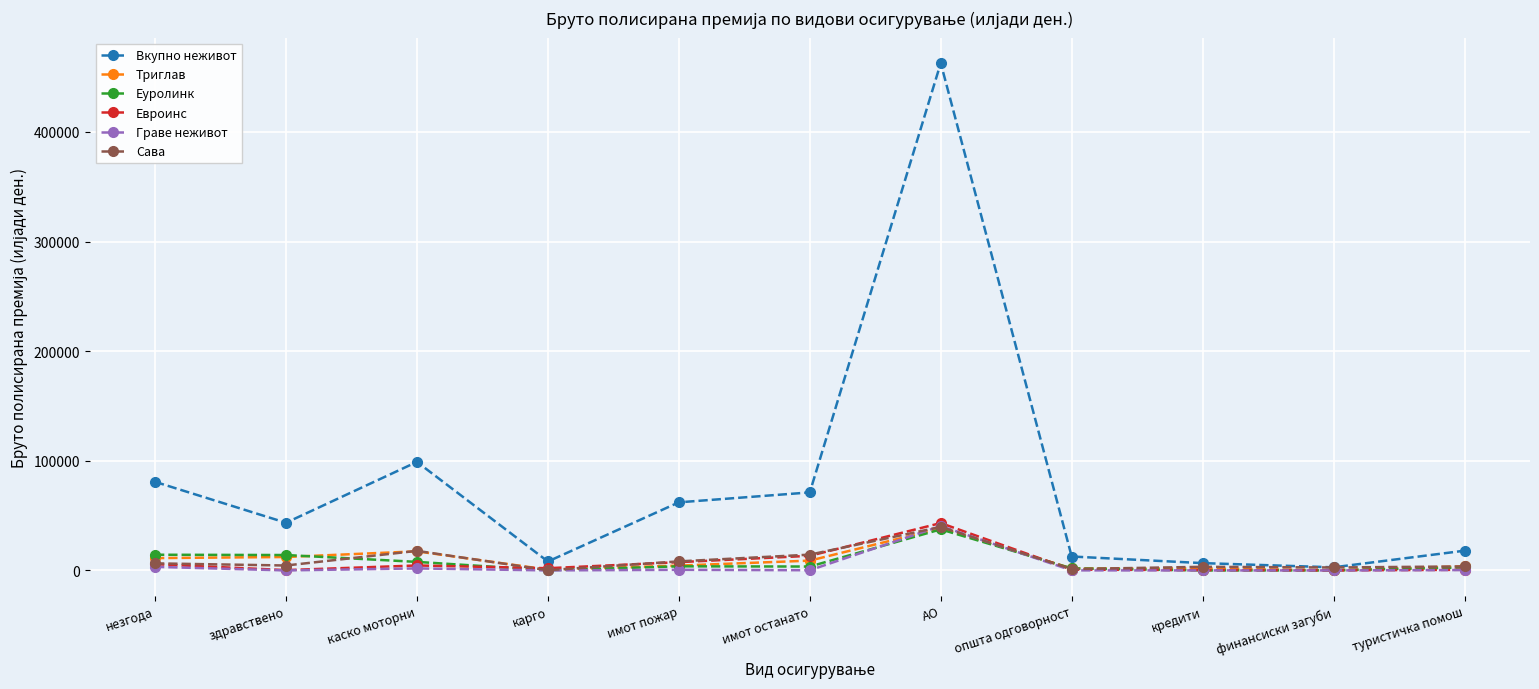

What value does the Граве неживот series have at АО?

40485.0